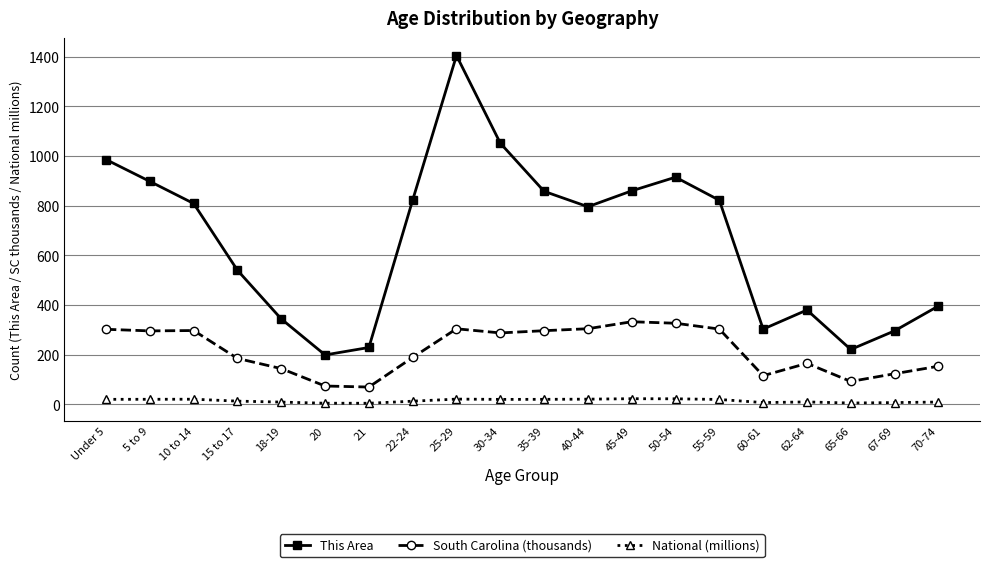

Which label corresponds to the largest value in the chart?

25-29